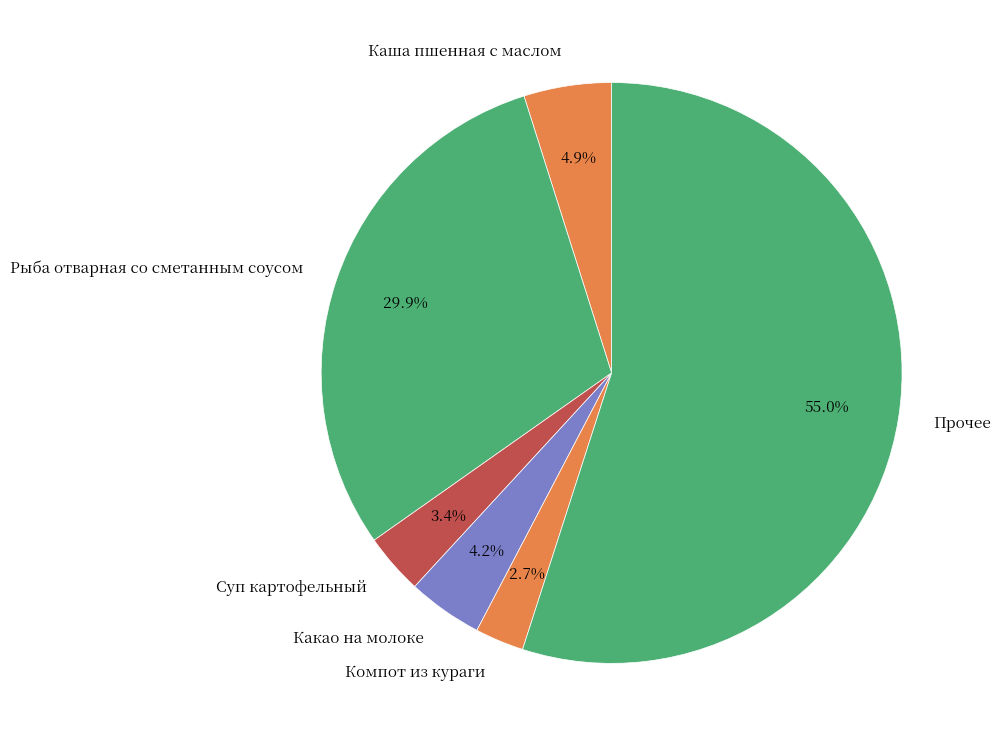

Is there a majority slice in this chart?

Yes